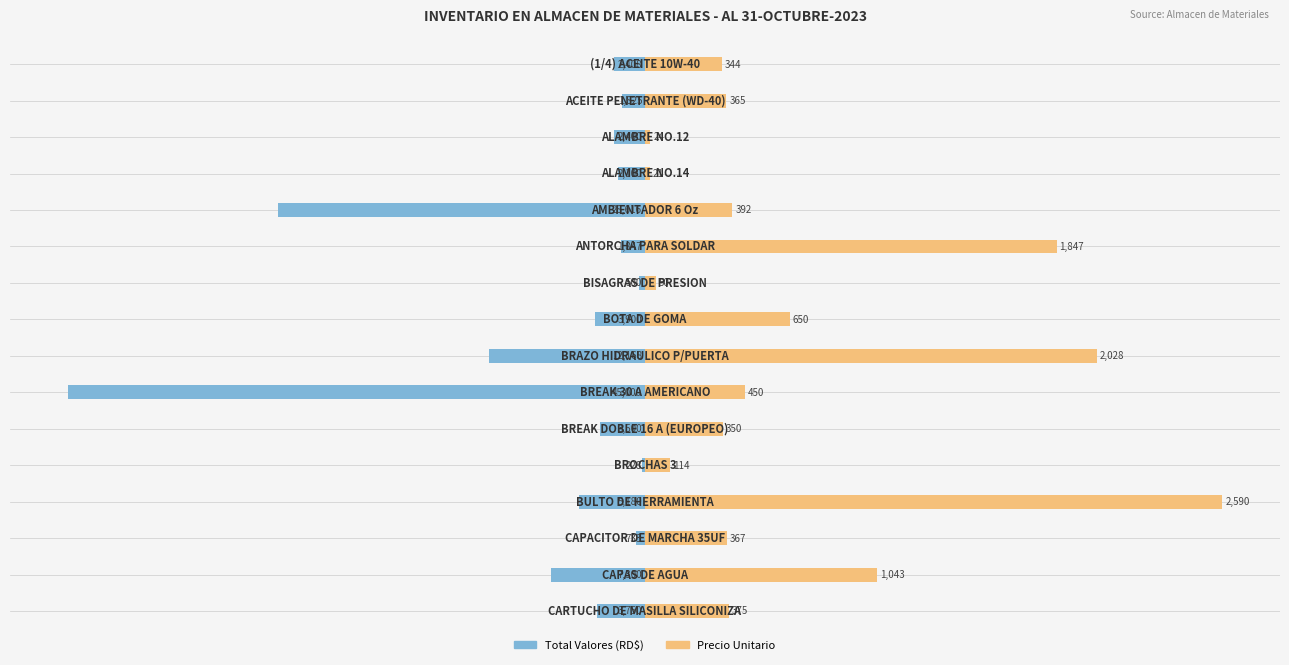

Which series has the widest spread of values?

Total (RD$)